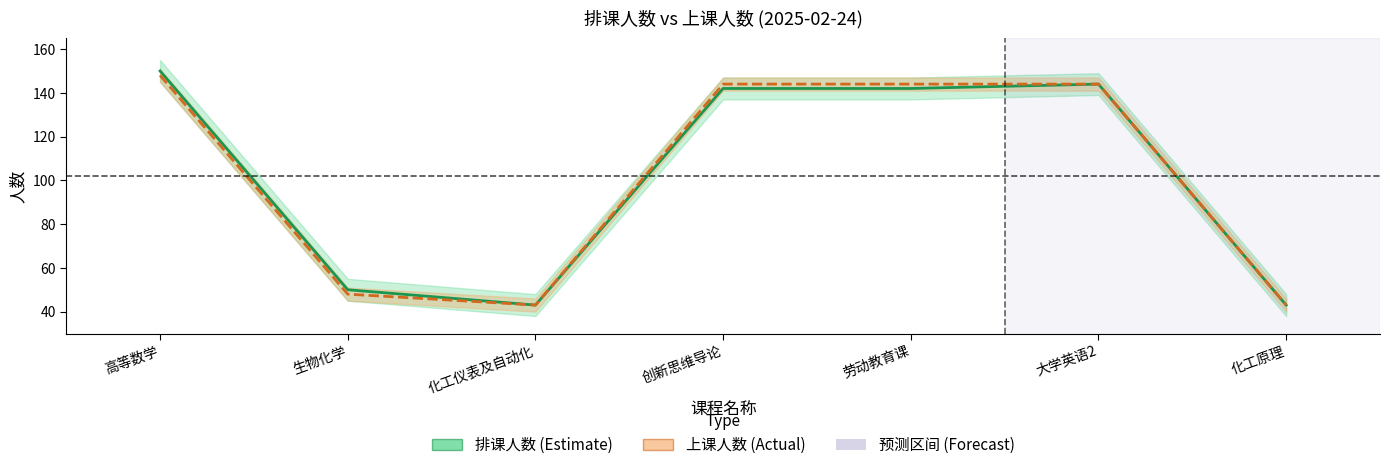

At which label does 上课人数 (Actual) reach its peak?

高等数学